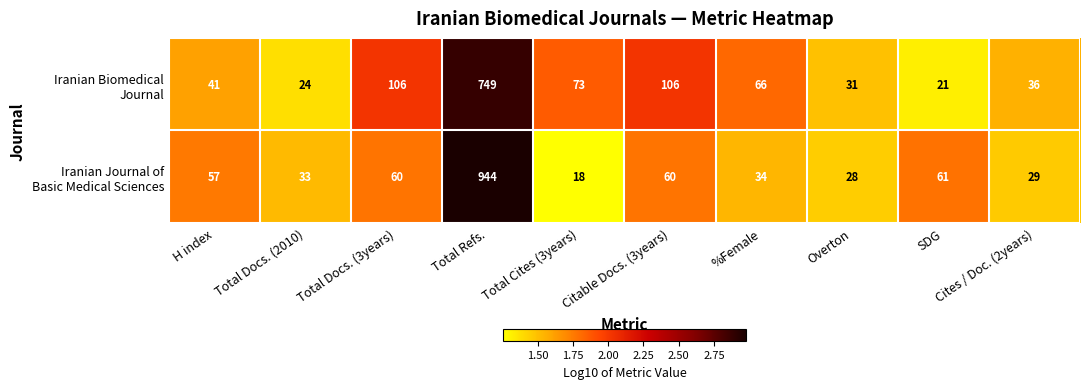

What is the total value across all series at Cites / Doc. (2years)?

65